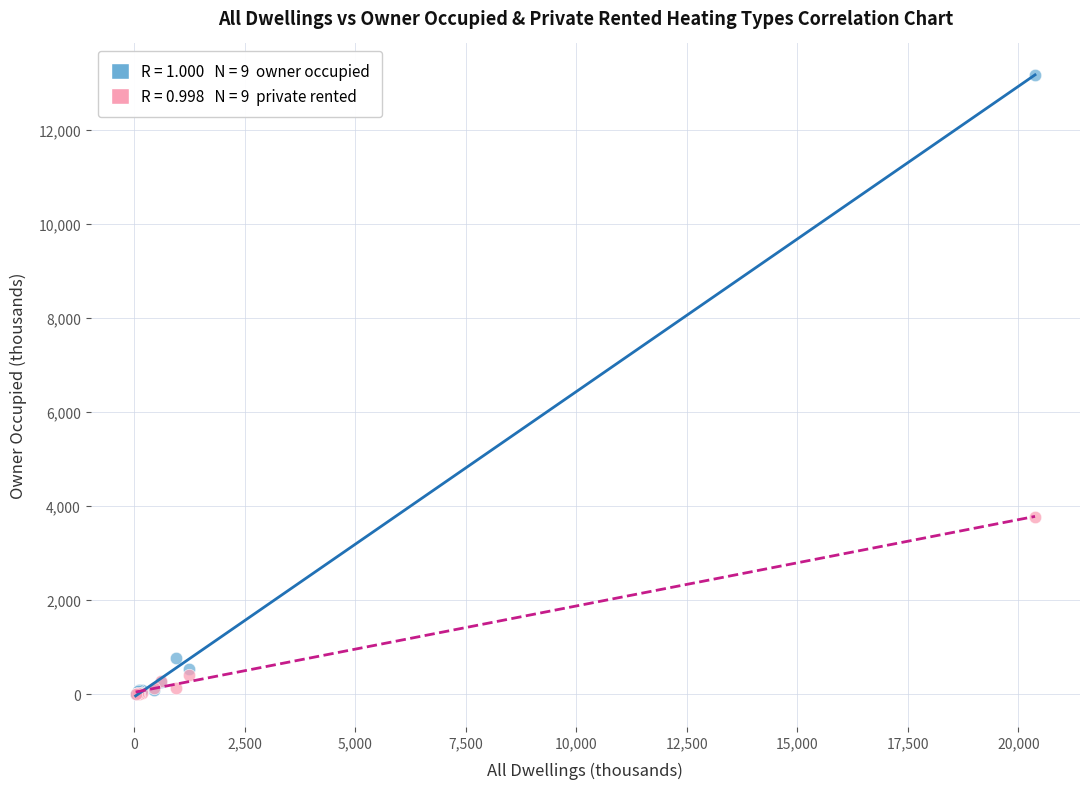

Across all series, what Y value is closest to 6596?

3776.2